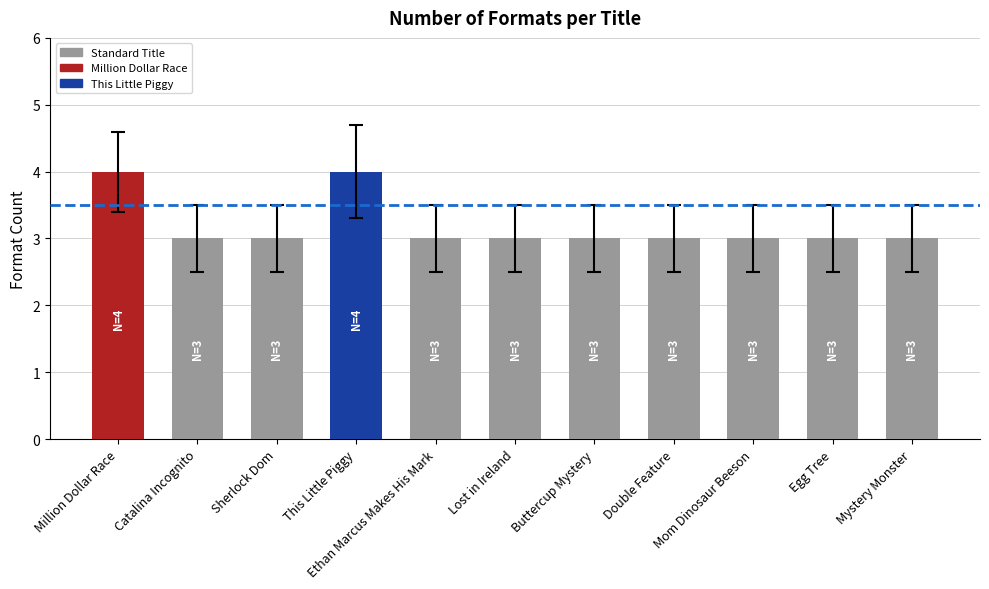

What is the label of the 2nd bar from the right?

Egg Tree